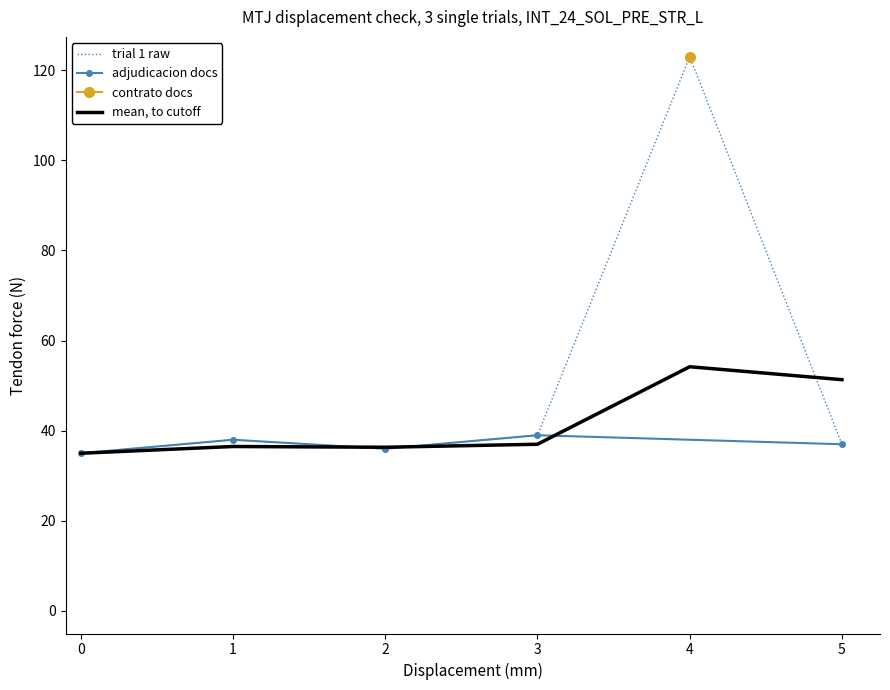

What is the highest value of the mean, to cutoff series?

54.2